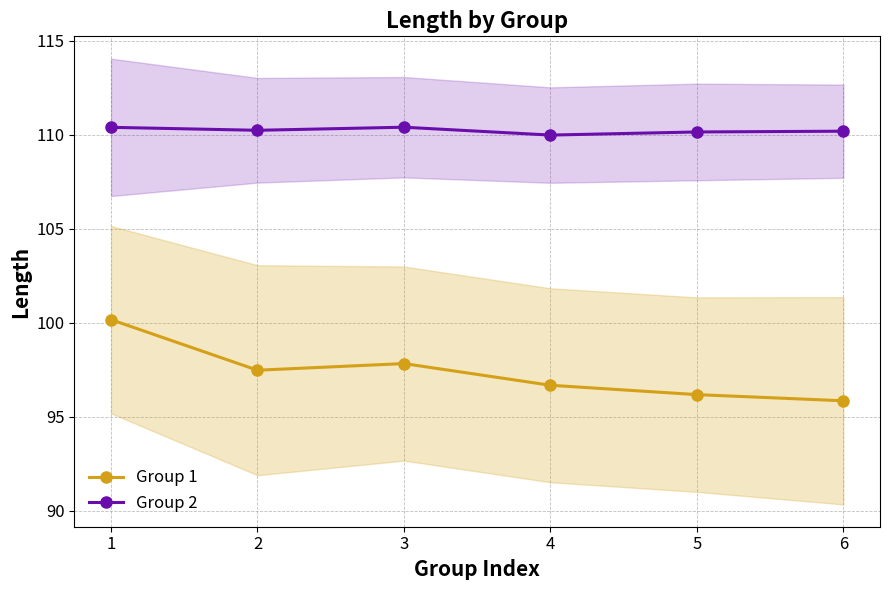

The value of Group 2 at 5 is 110.2. True or false?

True